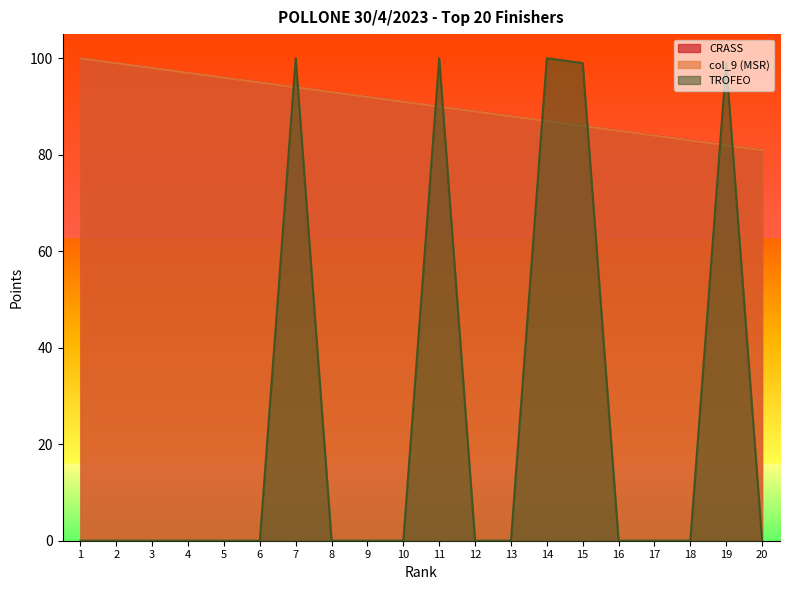

At 19, list the series in order from largest to smallest.

TROFEO, CRASS, col_9 (MSR)